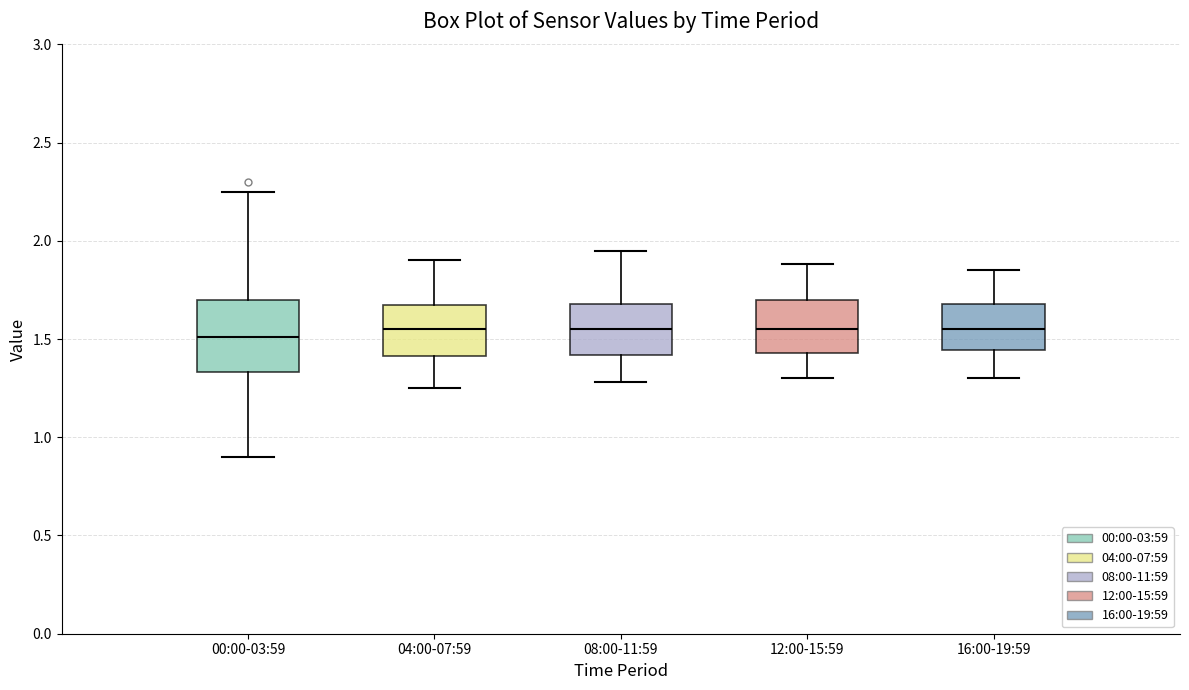

Reading left to right, read every box against the y-axis: the position of its median line, the range the box covers, and the ends of its whiskers. The values are not printed on the chart, so give them approximately, as read against the axis.

00:00-03:59: median 1.50, box 1.35 to 1.70, whiskers 0.90 to 2.25
04:00-07:59: median 1.55, box 1.40 to 1.65, whiskers 1.25 to 1.90
08:00-11:59: median 1.55, box 1.40 to 1.70, whiskers 1.30 to 1.95
12:00-15:59: median 1.55, box 1.45 to 1.70, whiskers 1.30 to 1.90
16:00-19:59: median 1.55, box 1.45 to 1.70, whiskers 1.30 to 1.85